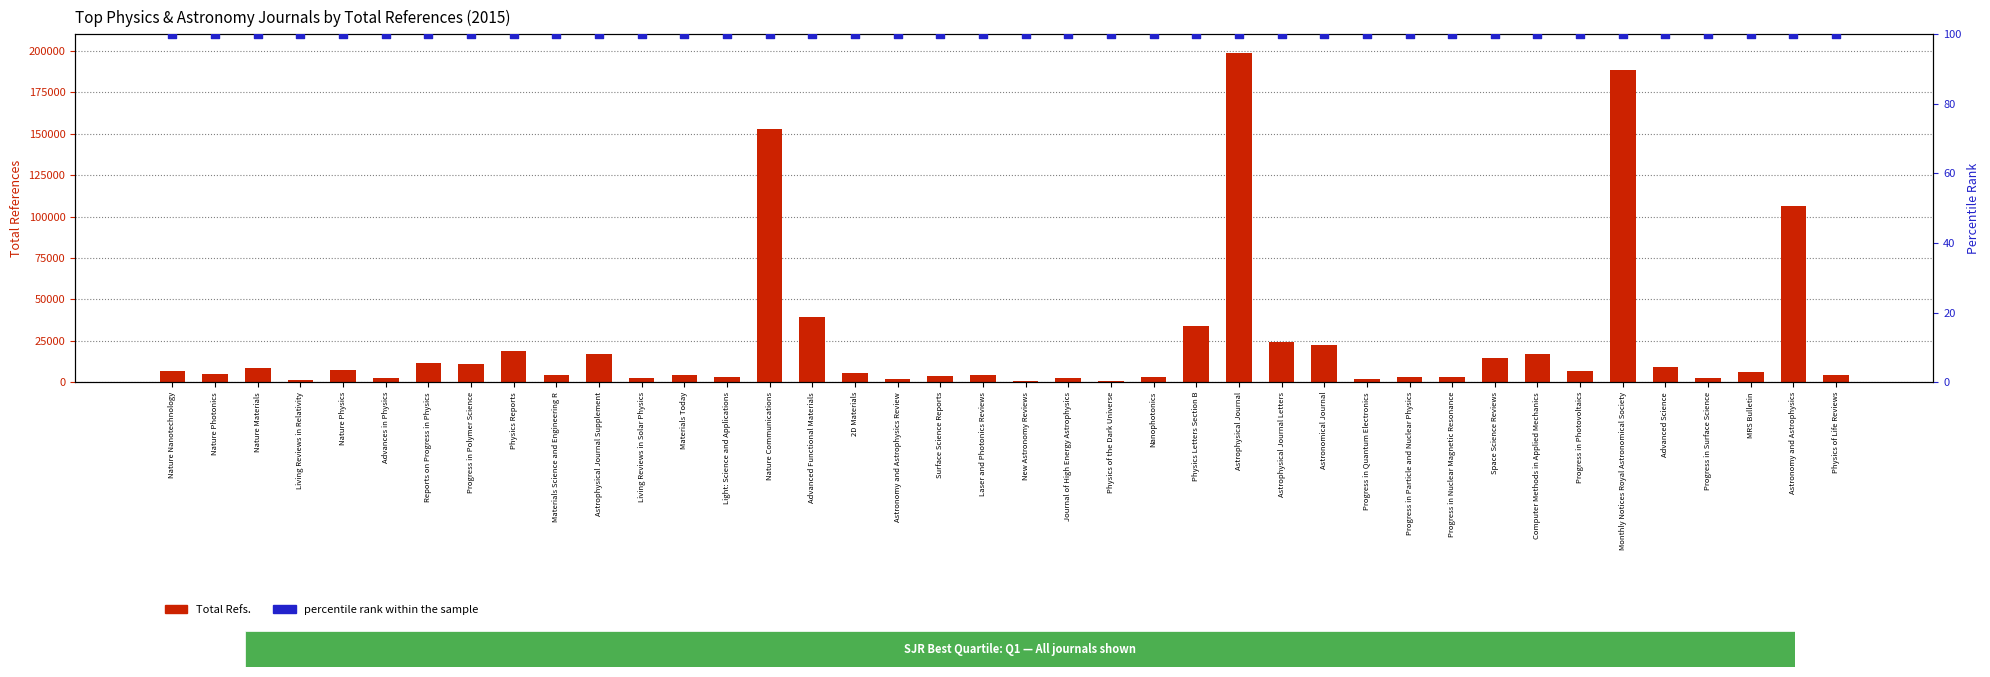

What are all the series names shown in the legend?

Total Refs., percentile rank within the sample